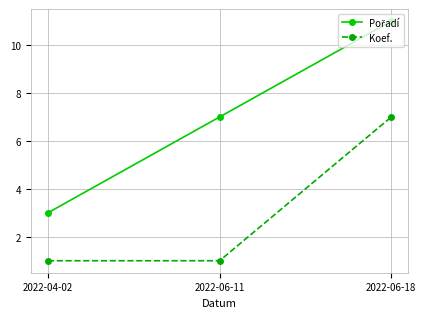

At how many categories does at least one series exceed 5?

2